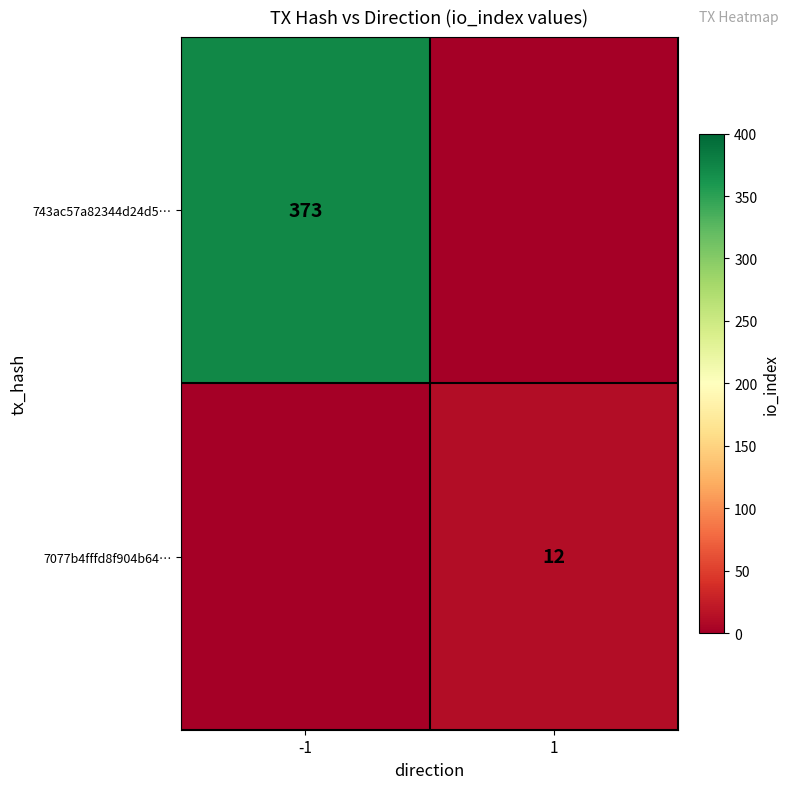

The value of 743ac57a82344d24d5… at -1 is 373. True or false?

True